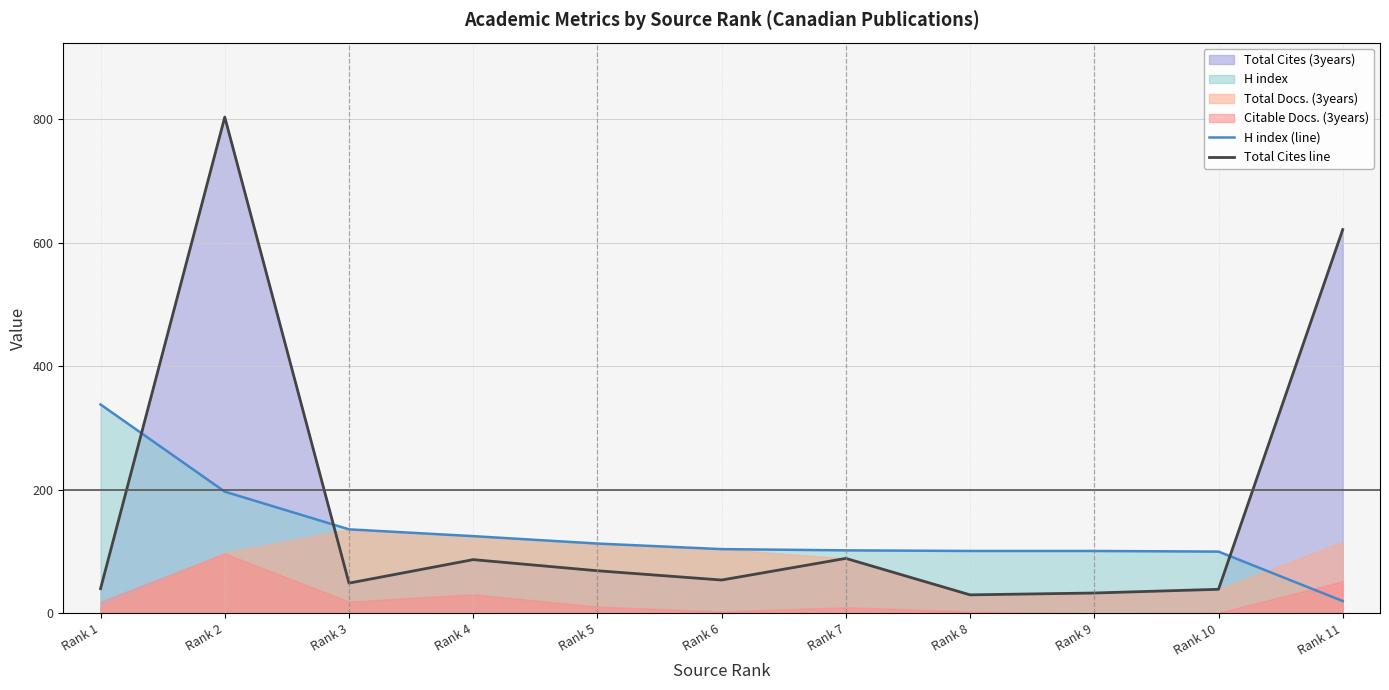

Is it true that Total Cites line equals 86 at Rank 3?

False